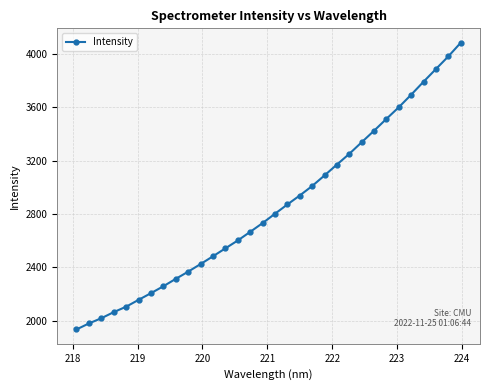

What is the greatest value displayed?

4083.1